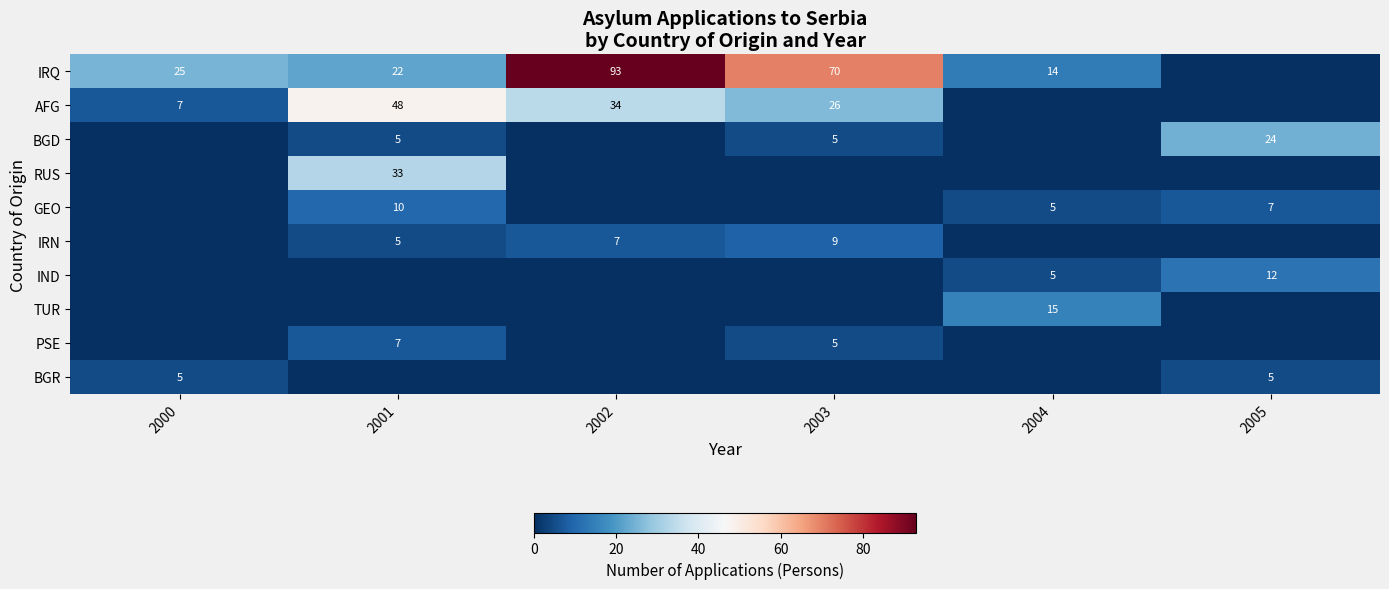

Is it true that IRQ equals 25 at 2000?

True